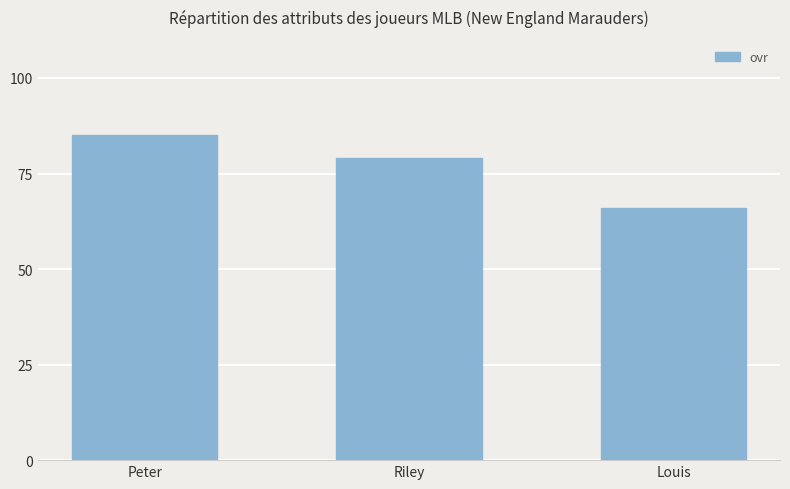

Rank the categories by value from highest to lowest.

Peter, Riley, Louis